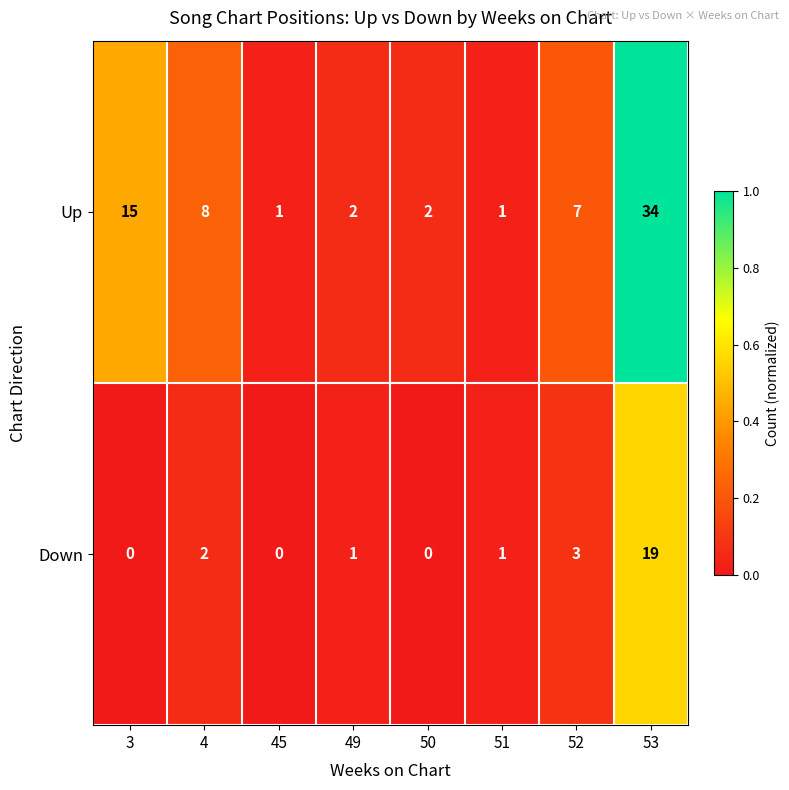

Which series has the widest spread of values?

Up